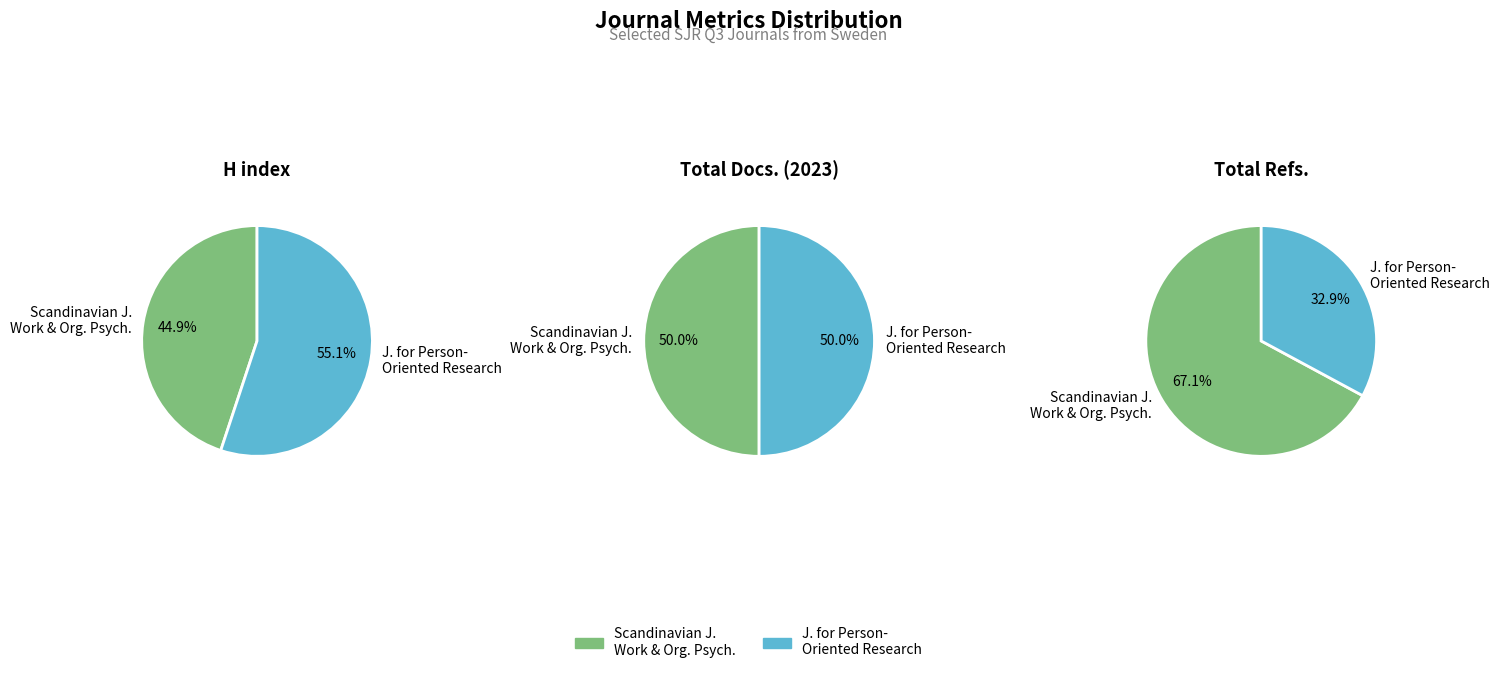

True or false: Scandinavian Journal of Work and Organizational Psychology accounts for 67% of the total.

True